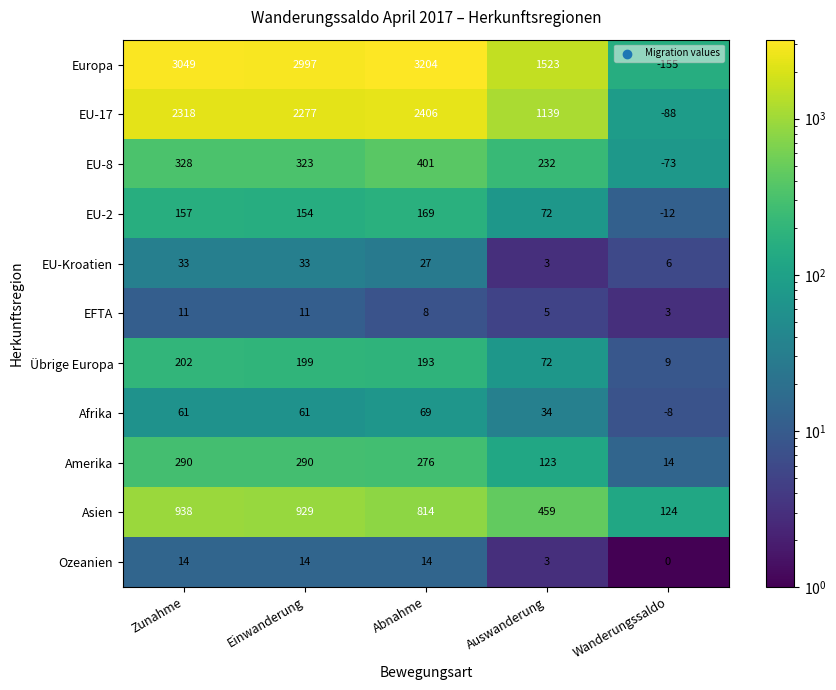

What is the spread (max minus min) of values at Auswanderung?

1520